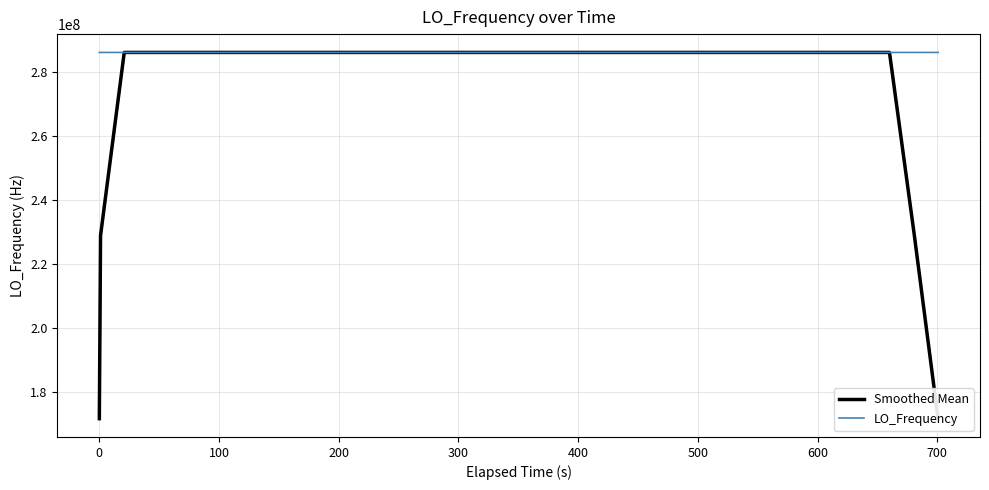

How many data points in LO_Frequency are less than 286047000?

10